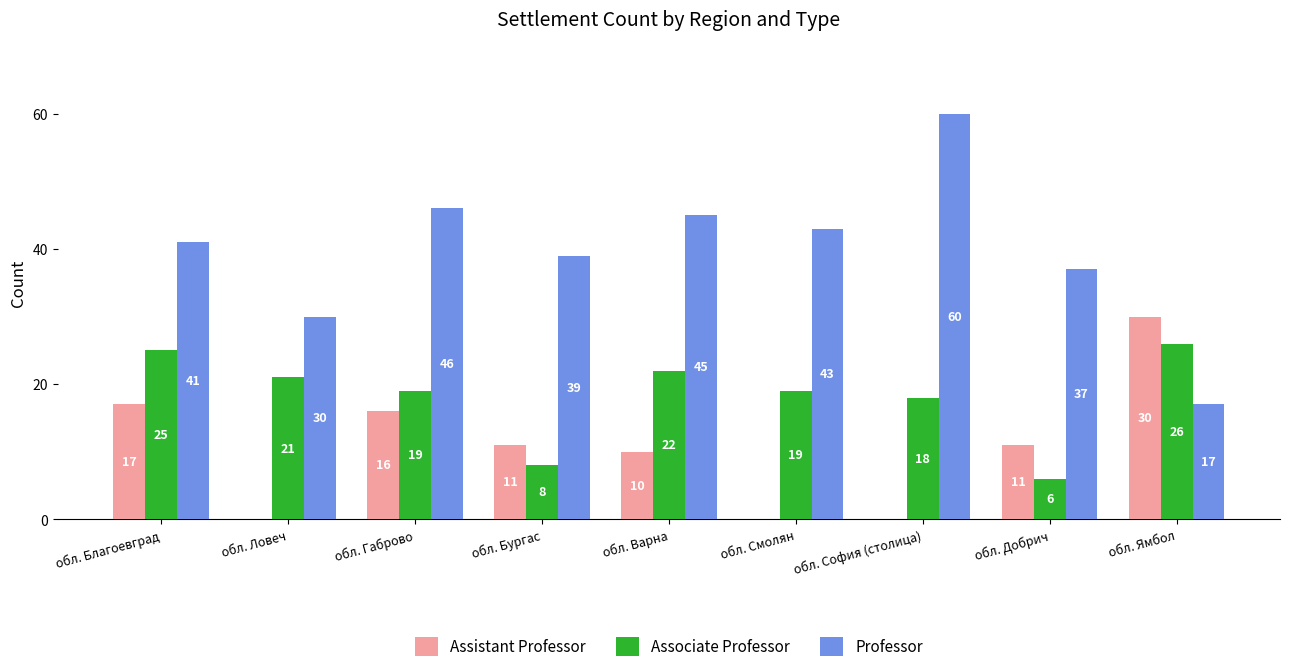

What is the total value across all series at обл. Благоевград?

83